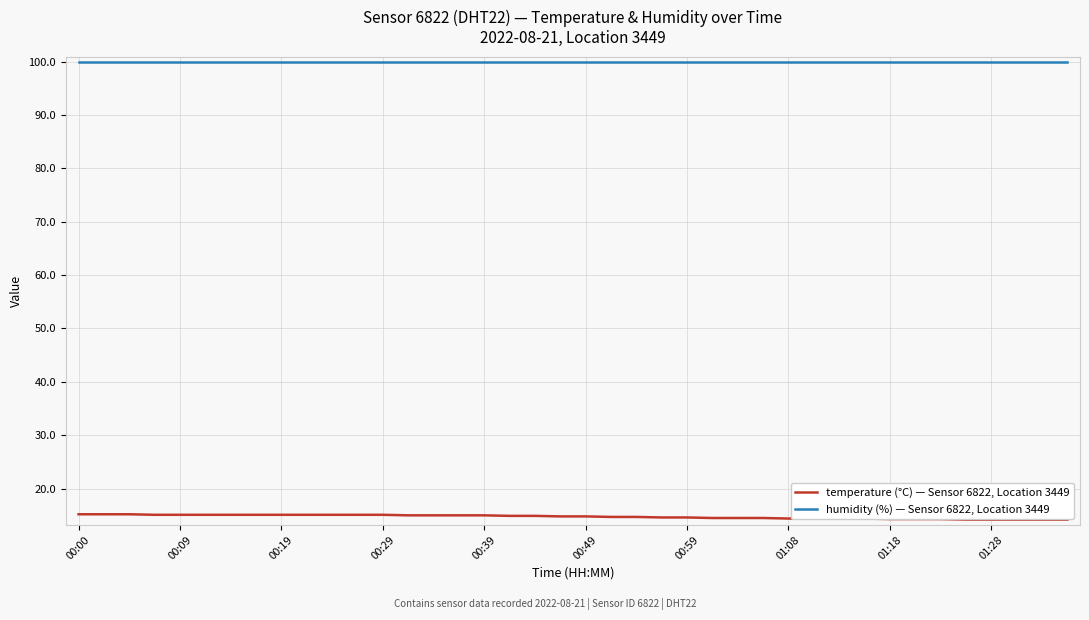

Does the chart display data point markers on the line(s)?

No